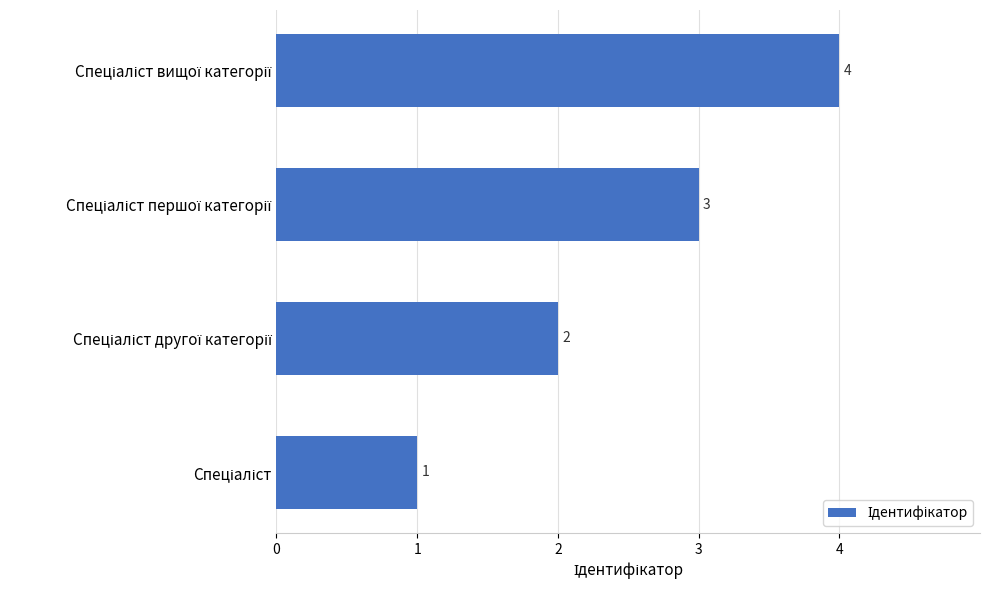

What is the maximum value shown in the chart?

4